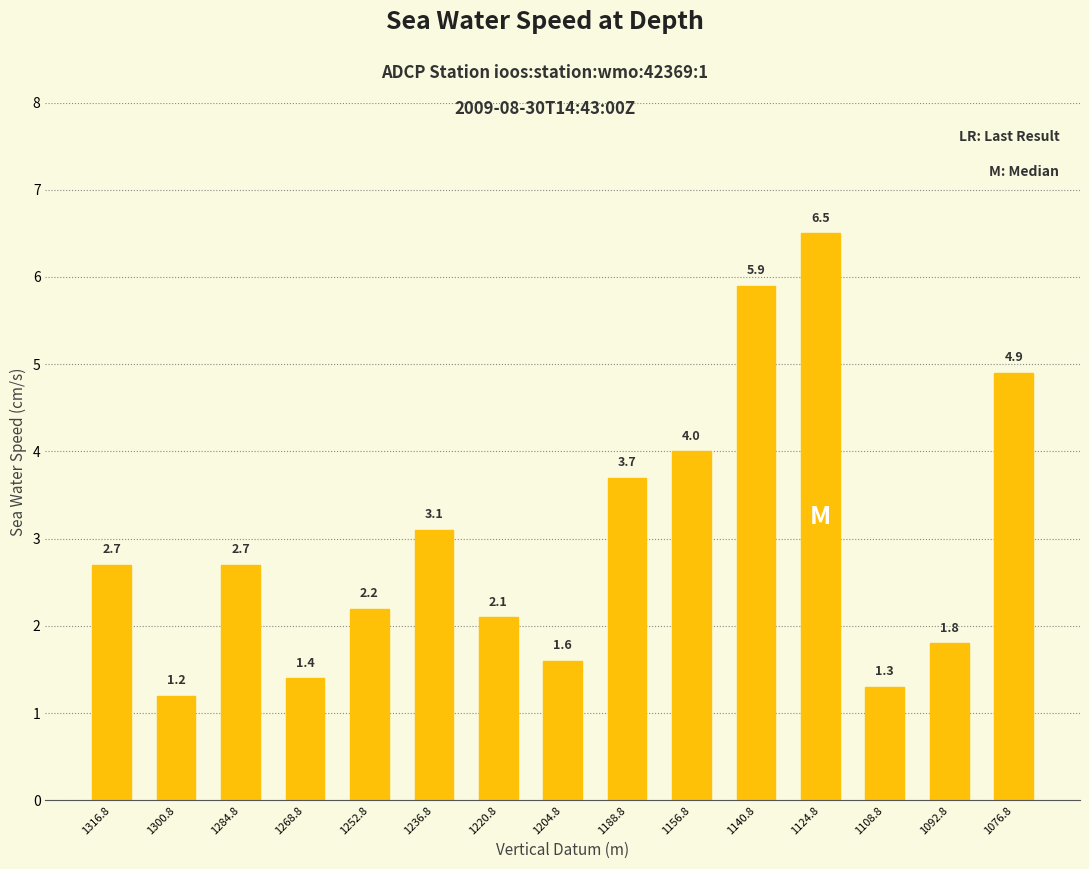

What position from the left is 1140.8?

11